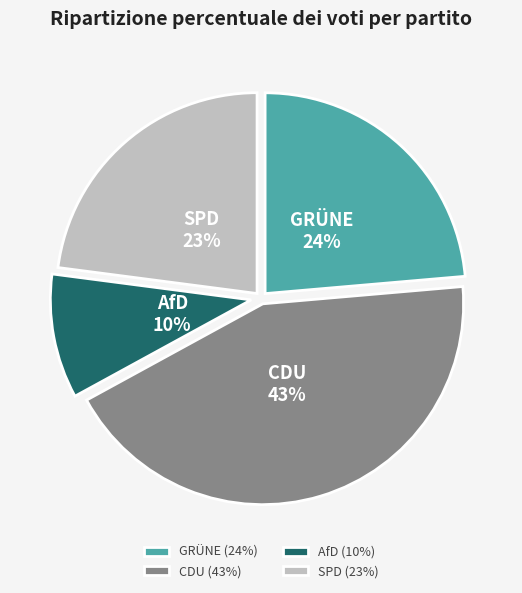

To the nearest percent, what portion does AfD represent?

10%